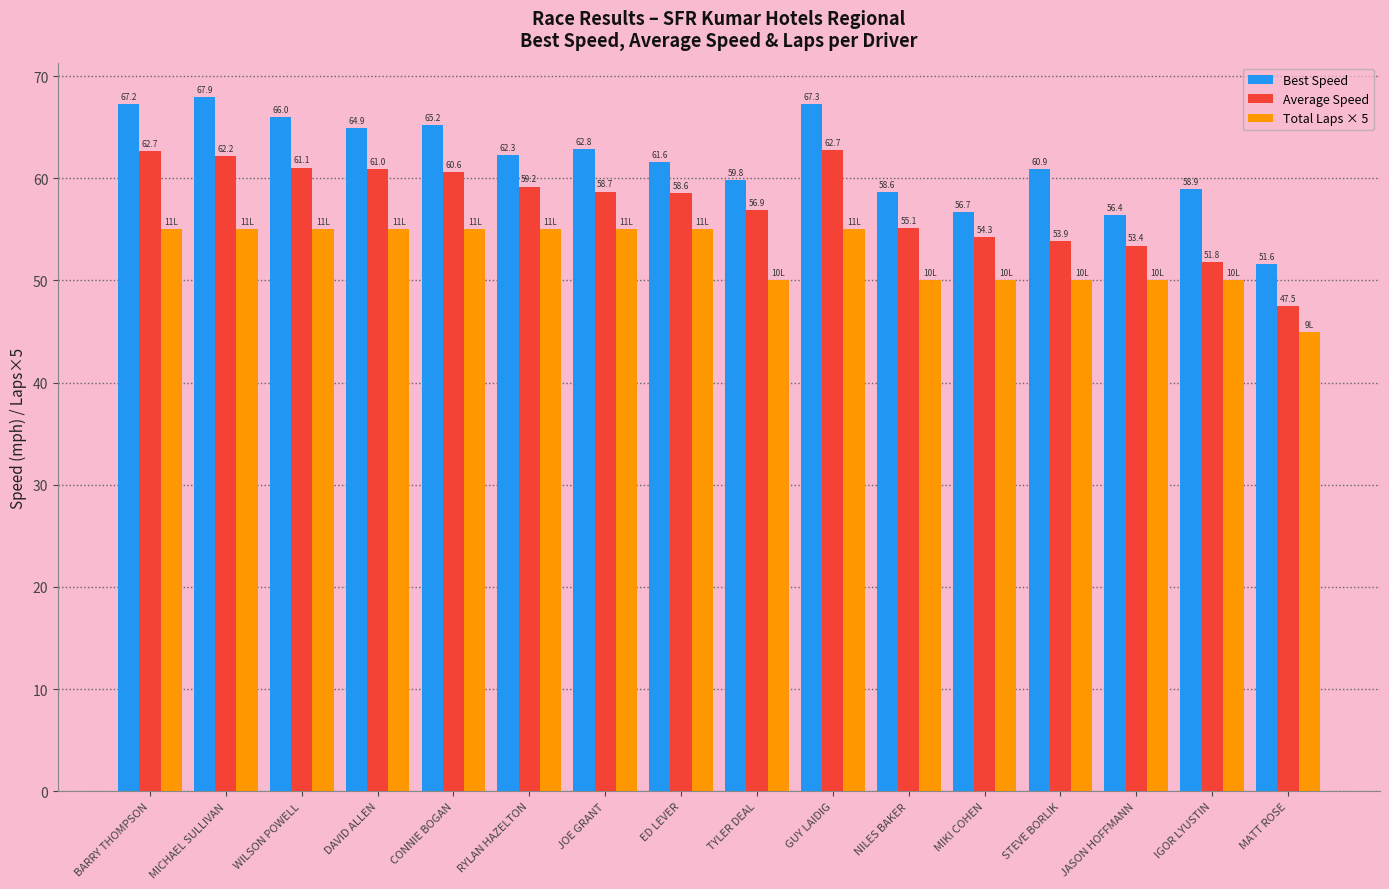

Are the bars grouped side by side (vs. stacked)?

Yes